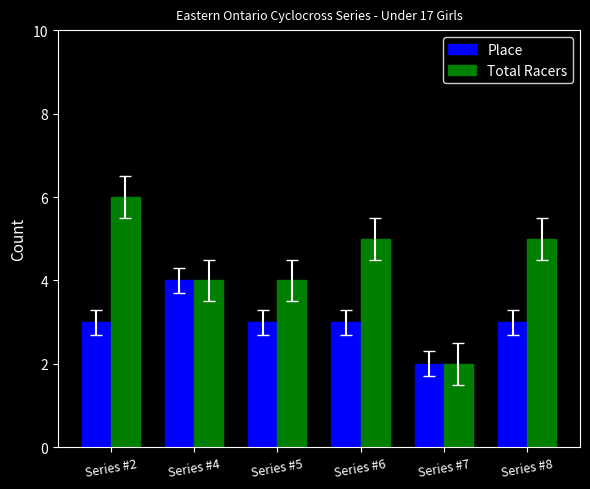

At which label does Total Racers first exceed 5?

Series #2